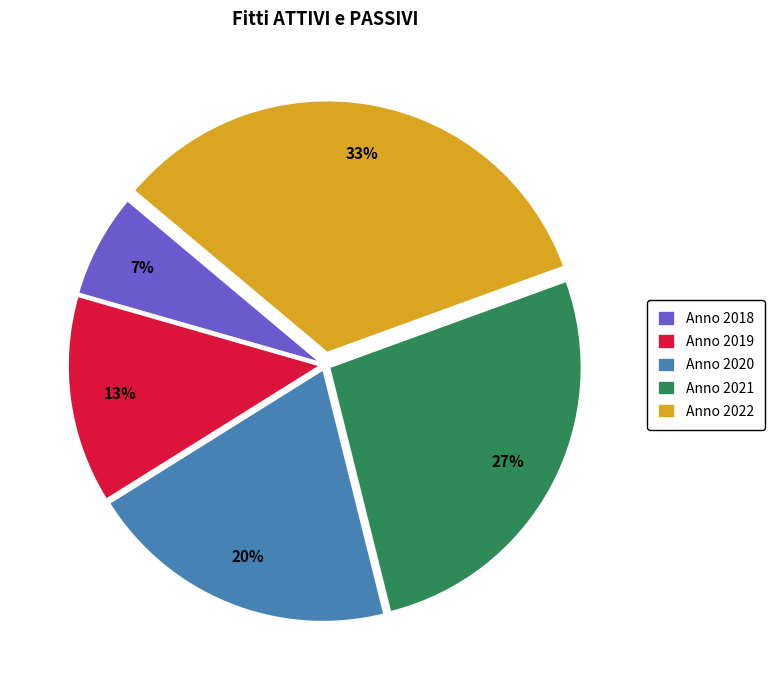

What is the smallest slice in the pie chart?

Anno 2018